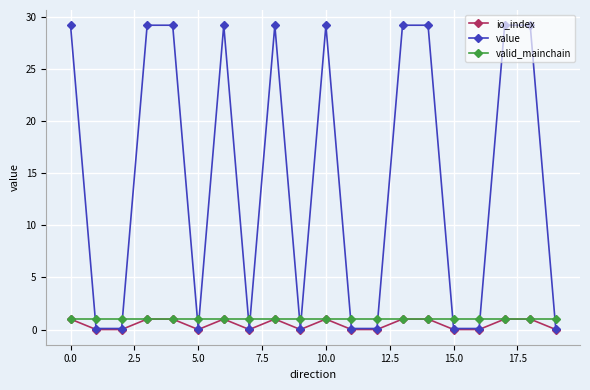

Reading left to right, what are all the values shown in this chart?

io_index: 1.0	0.0	0.0	1.0	1.0	0.0	1.0	0.0	1.0	0.0	1.0	0.0	0.0	1.0	1.0	0.0	0.0	1.0	1.0	0.0
value: 29.2	0.1	0.1	29.2	29.2	0.1	29.2	0.1	29.2	0.1	29.2	0.1	0.1	29.2	29.2	0.1	0.1	29.2	29.2	0.1
valid_mainchain: 1.0	1.0	1.0	1.0	1.0	1.0	1.0	1.0	1.0	1.0	1.0	1.0	1.0	1.0	1.0	1.0	1.0	1.0	1.0	1.0